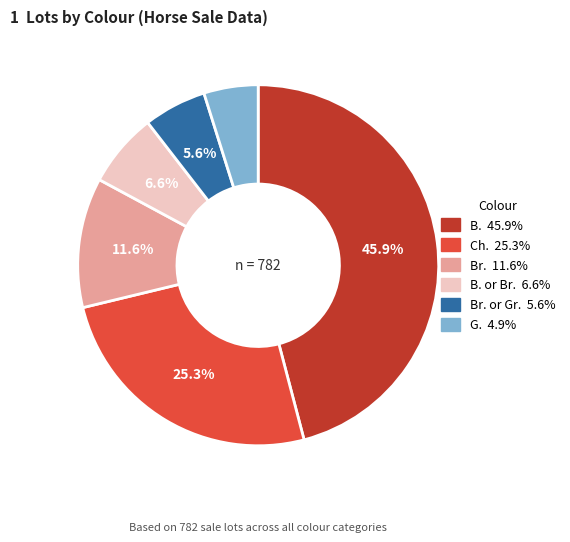

Is there a majority slice in this chart?

No